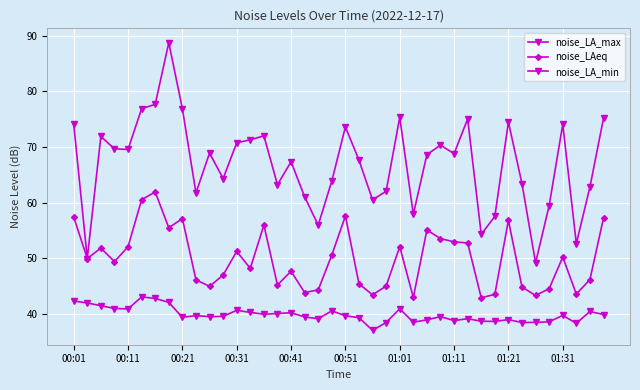

Which series has the largest range (max minus min)?

noise_LA_max